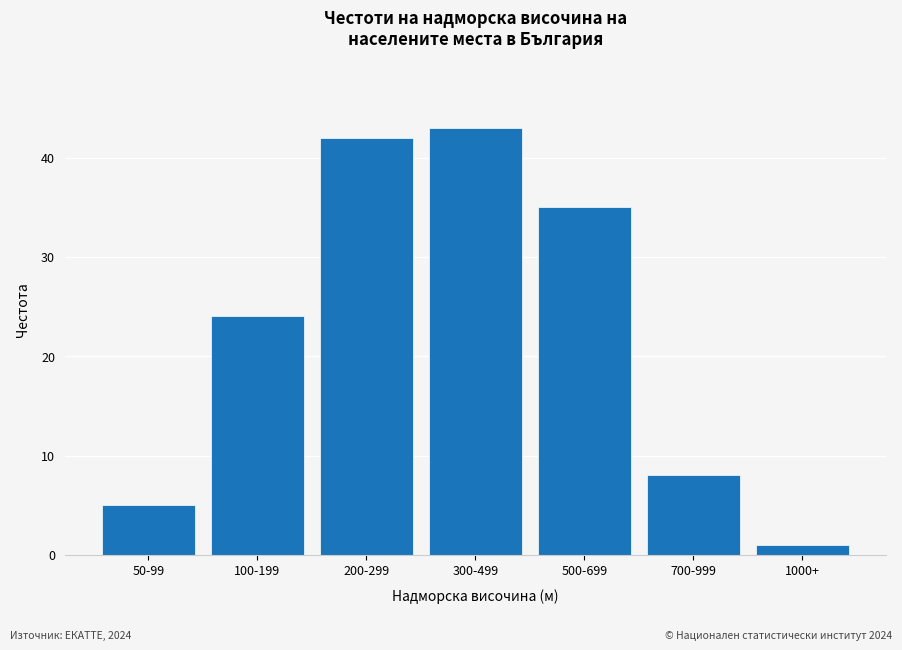

Reading right to left, extract all data points from this chart.

1	8	35	43	42	24	5